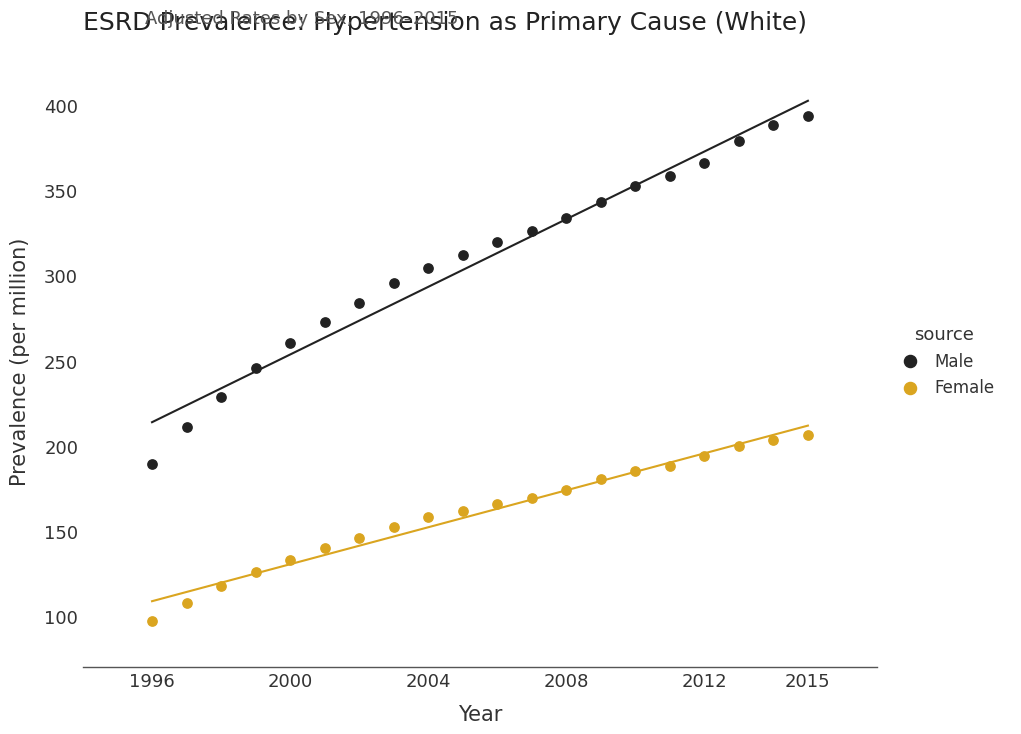

Across all data points, what is the range of Y values (max minus min)?

296.4